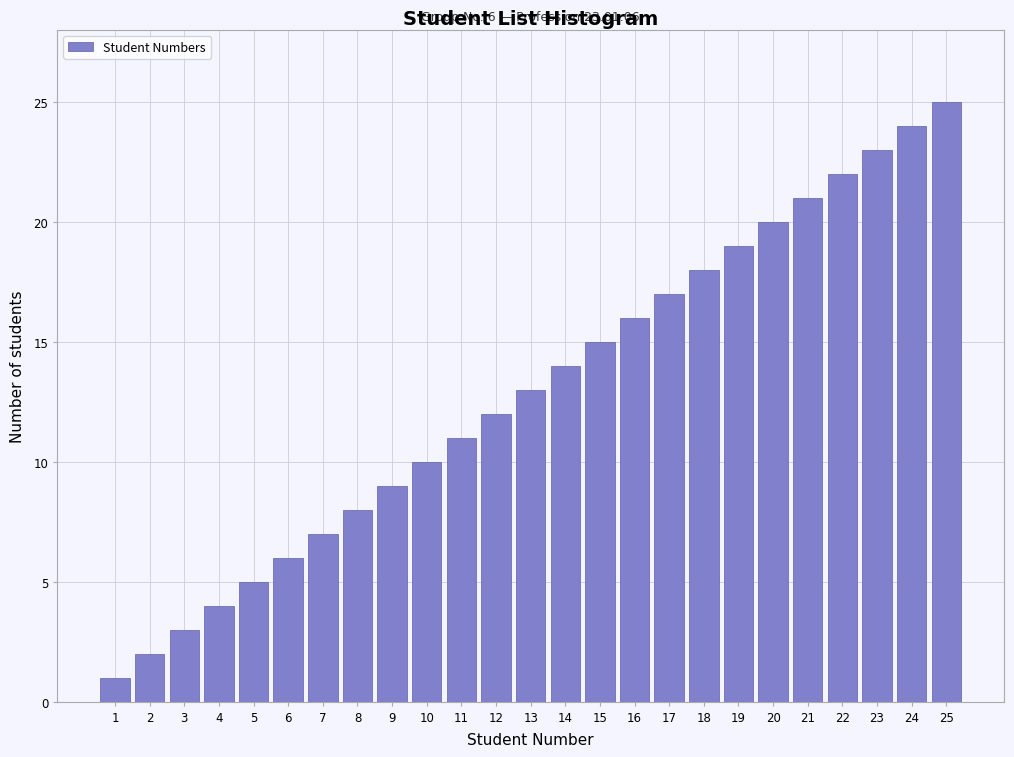

What is the sum of all values?

325